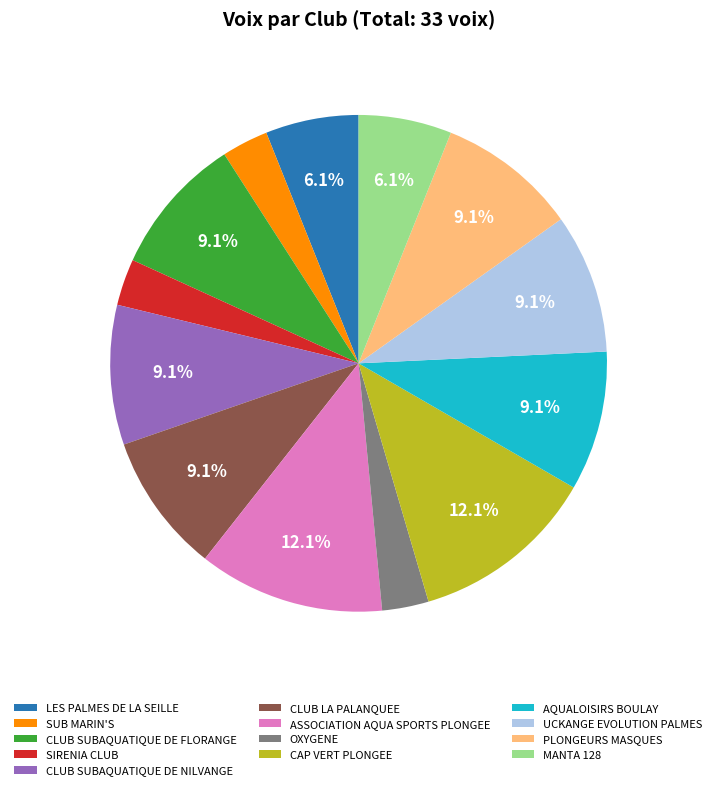

Approximately how many times larger is the value at OXYGENE compared to MANTA 128?

0.5